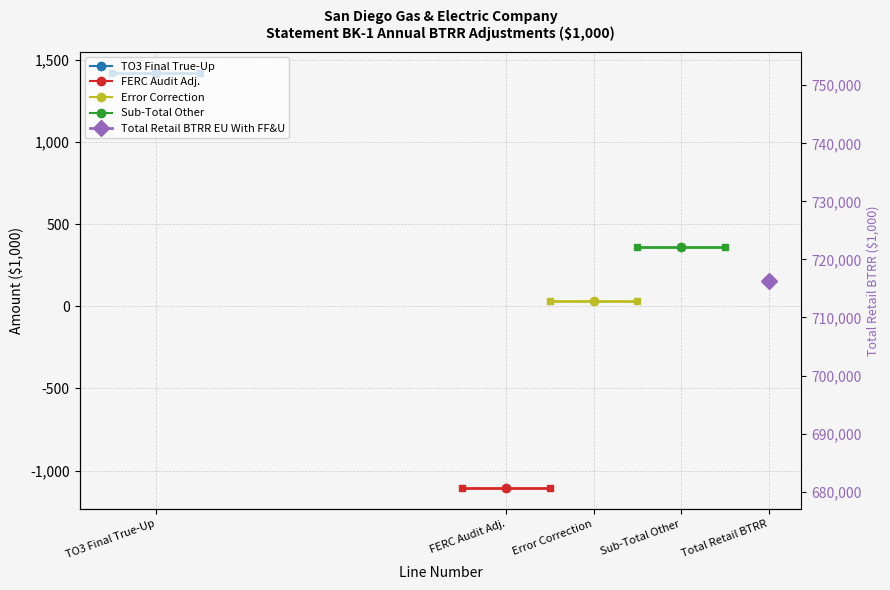

At which label does TO3 Final True-Up reach its peak?

TO3 Final True-Up